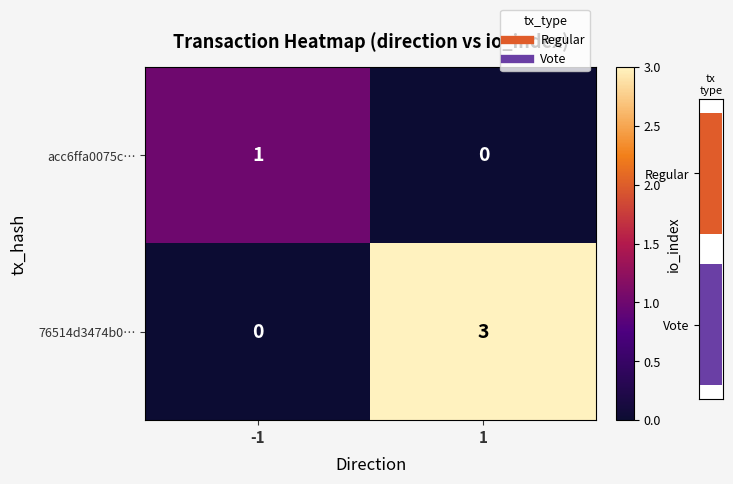

Which has a higher value, -1 or 1?

-1